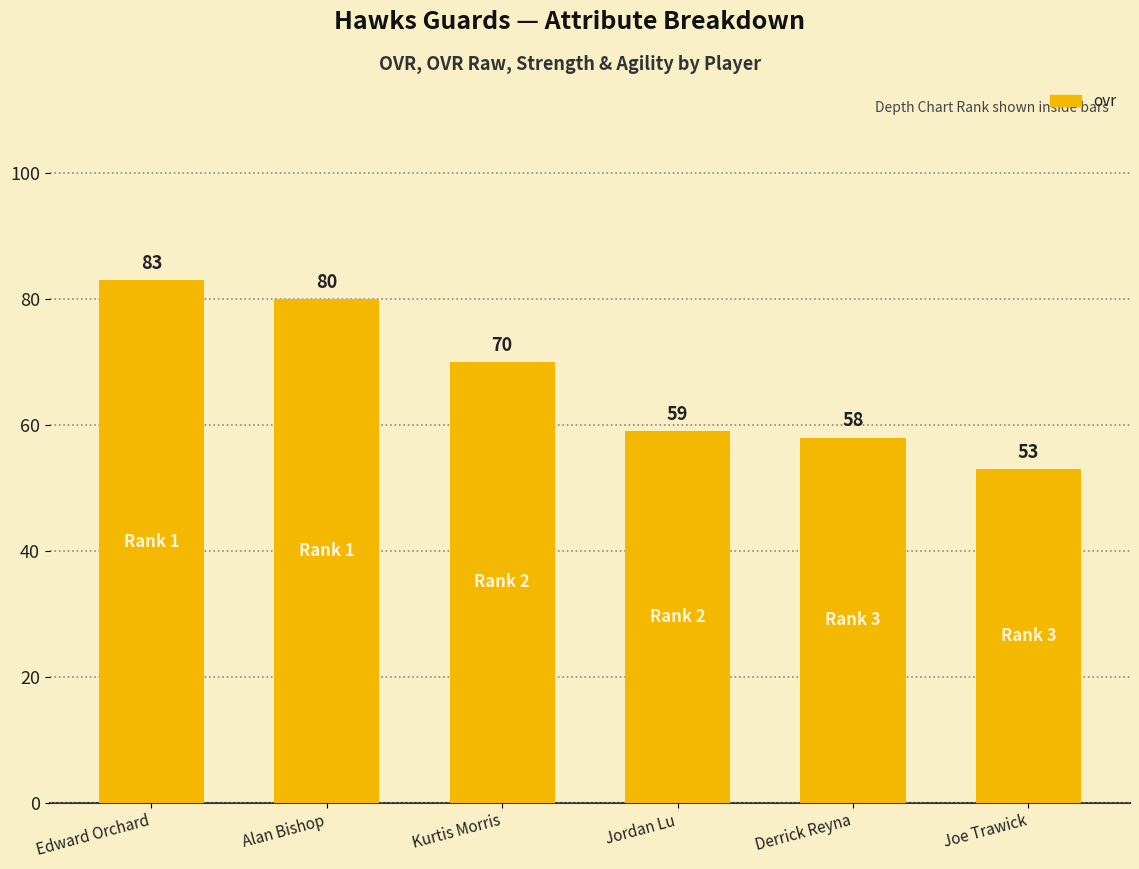

Reading right to left, transcribe all the data shown in this chart.

53	58	59	70	80	83